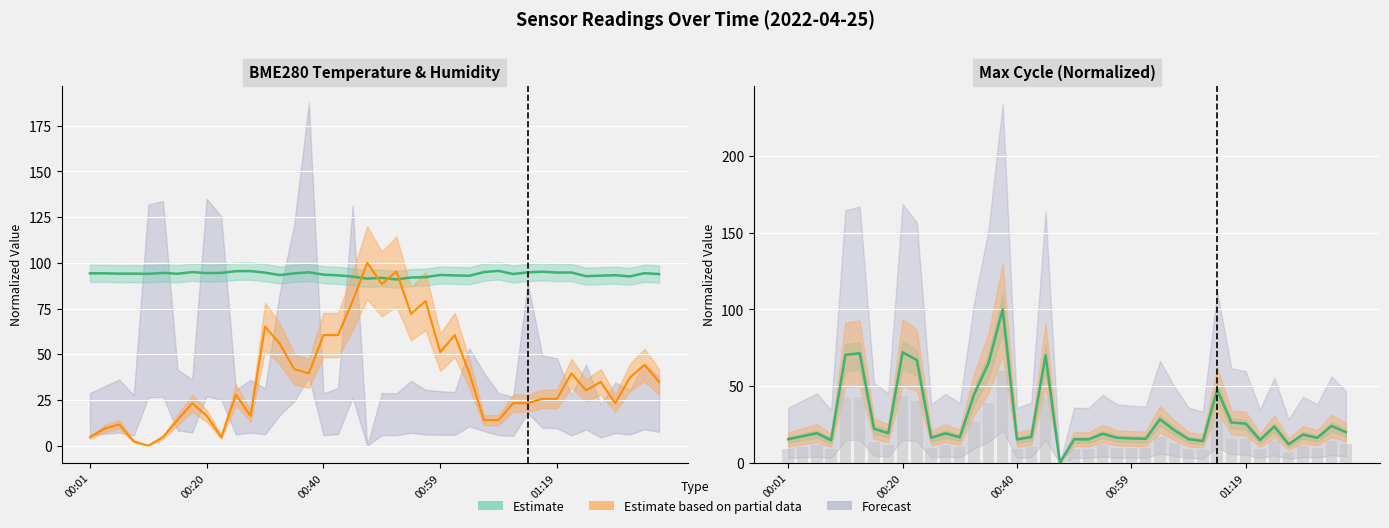

What is the greatest value displayed?

100.0